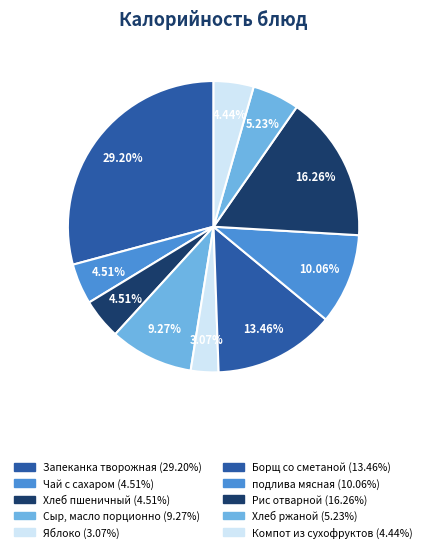

Is the sum of подлива мясная and Рис отварной greater than half?

No